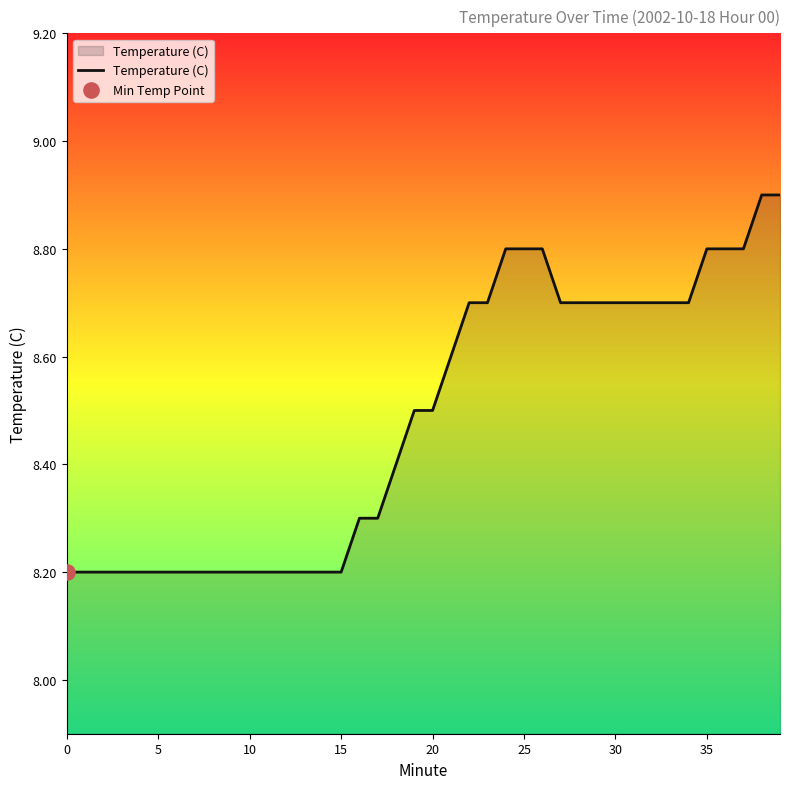

What is the greatest value displayed?

8.9